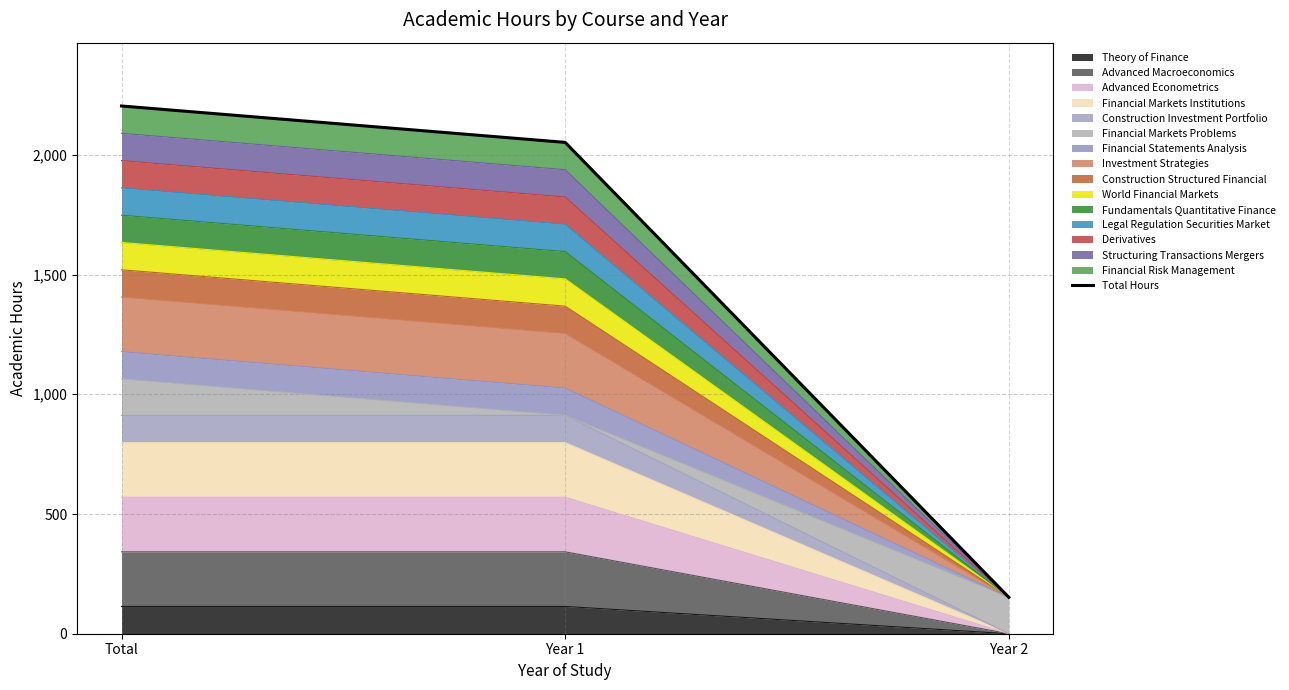

Is it true that the value at Total is 2204?

True